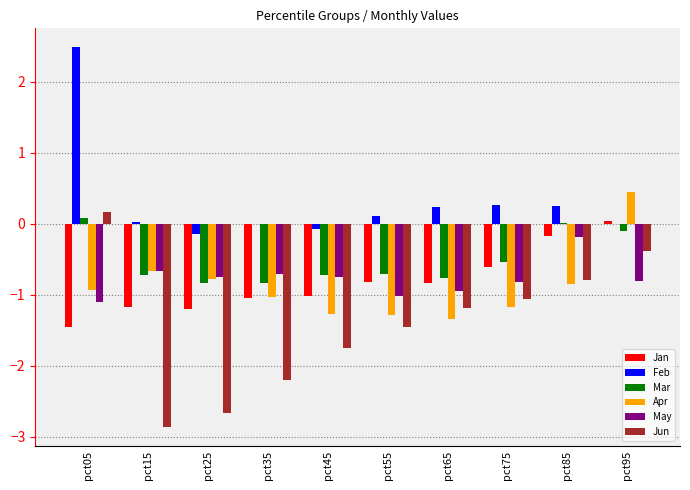

Which series has the largest total across all categories?

Feb